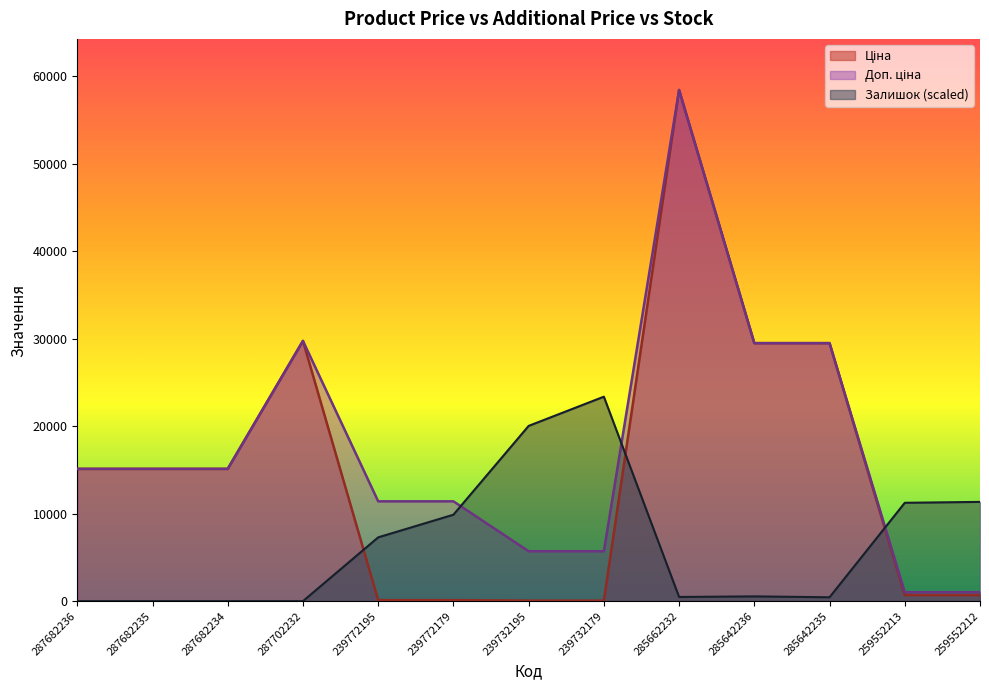

True or false: Доп. ціна and Залишок intersect in this chart.

True